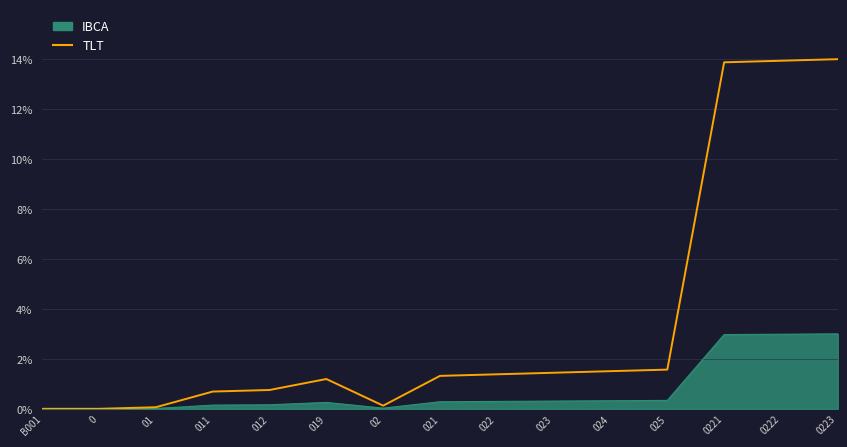

At which category does the chart reach its minimum across all series?

B001